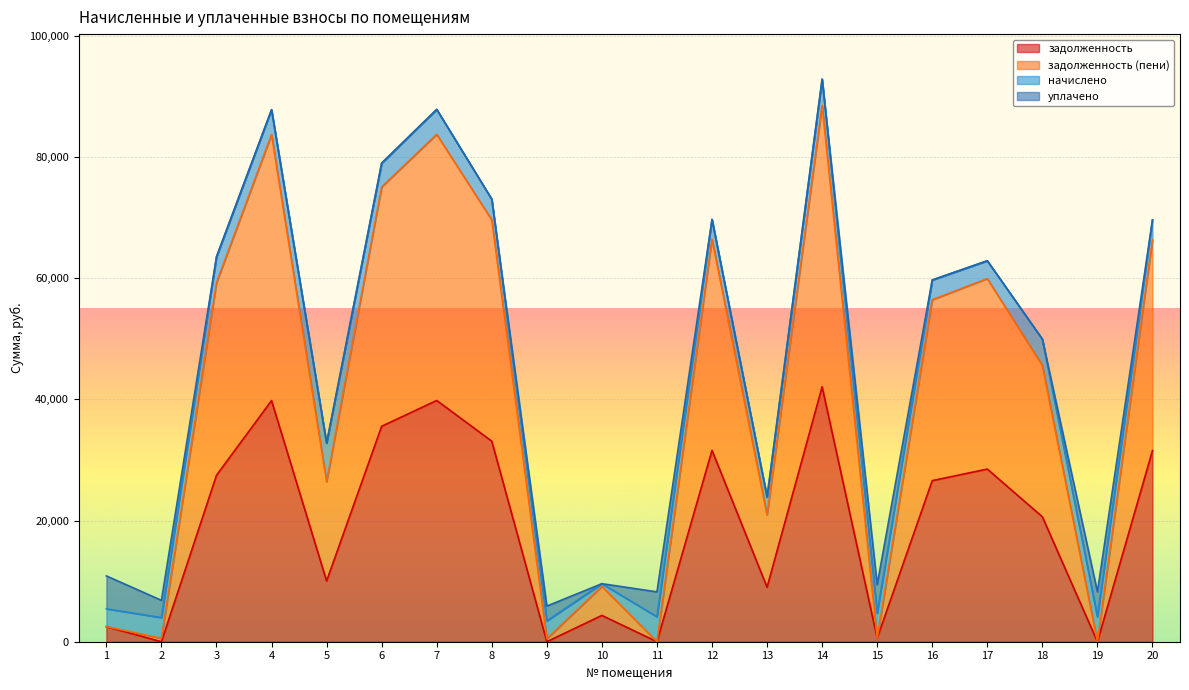

What is the sum of all задолженность values?

382978.0